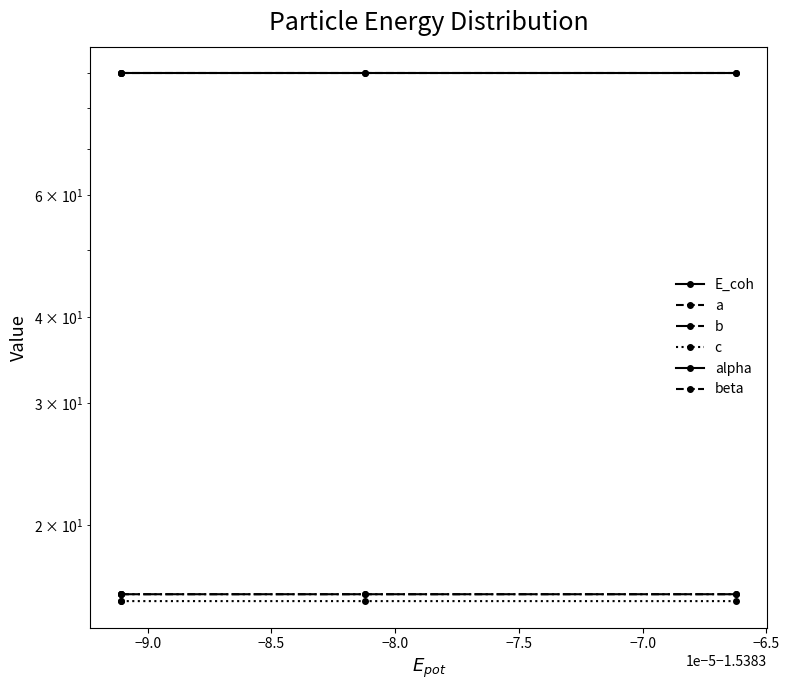

What is the sum of all c values?

62.2